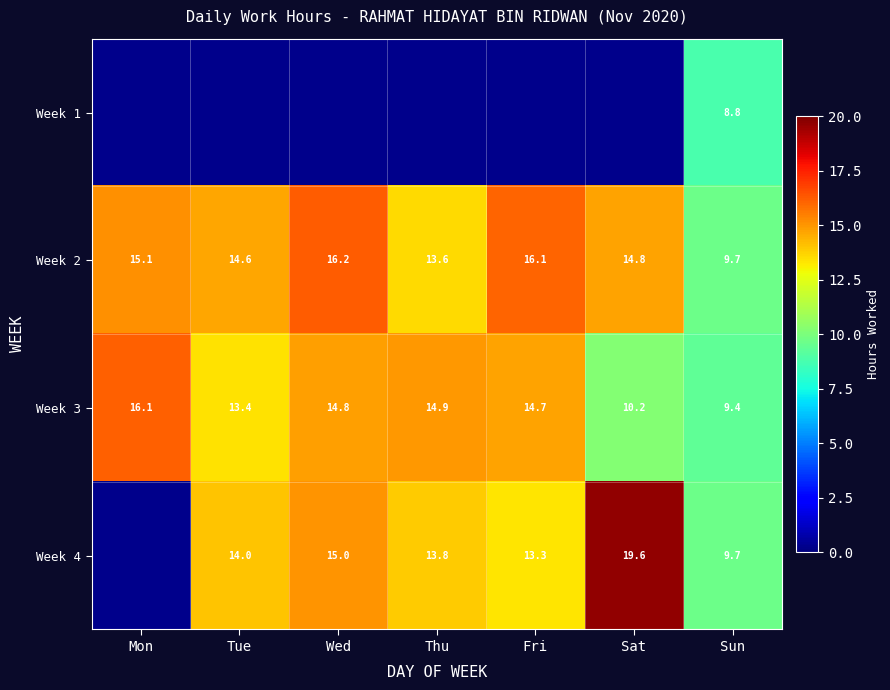

What is the average value of the Week 3 series?

13.4